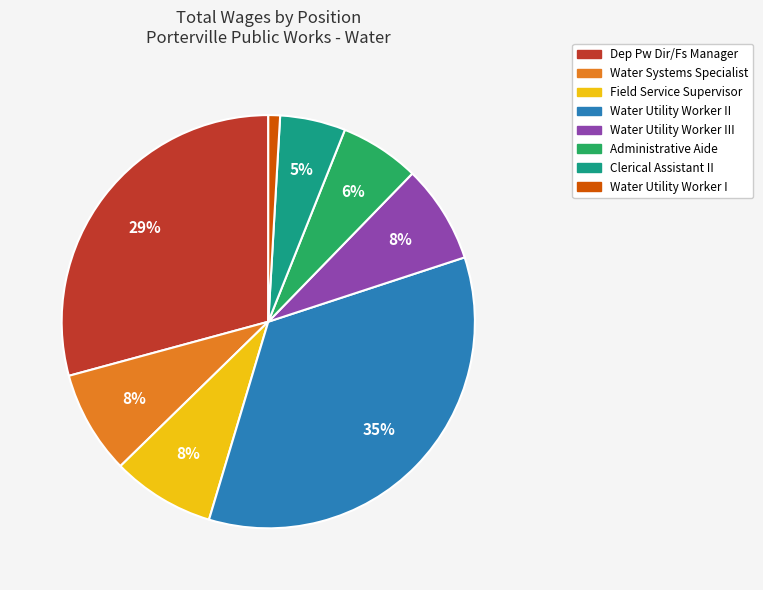

True or false: Water Utility Worker III accounts for 8% of the total.

True